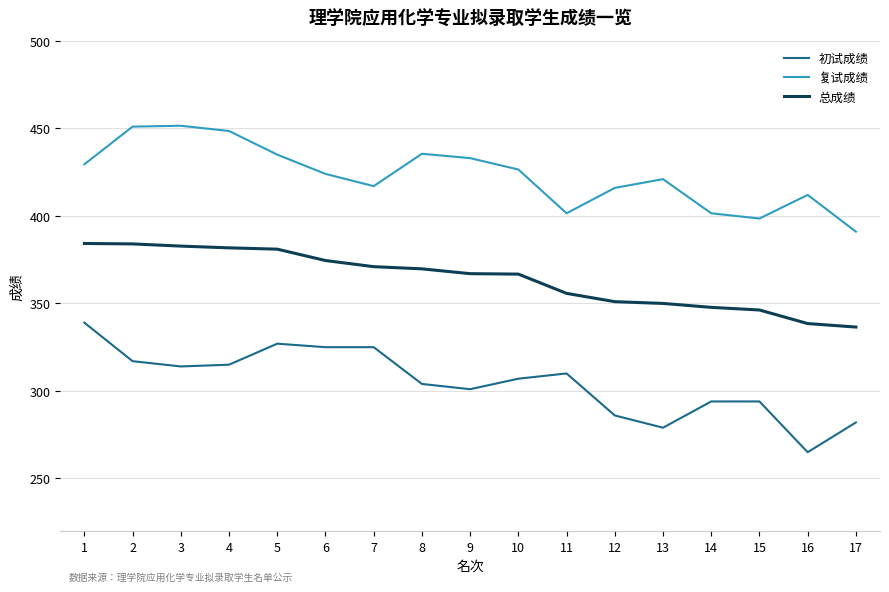

What is the lowest value of the 初试成绩 series?

265.0